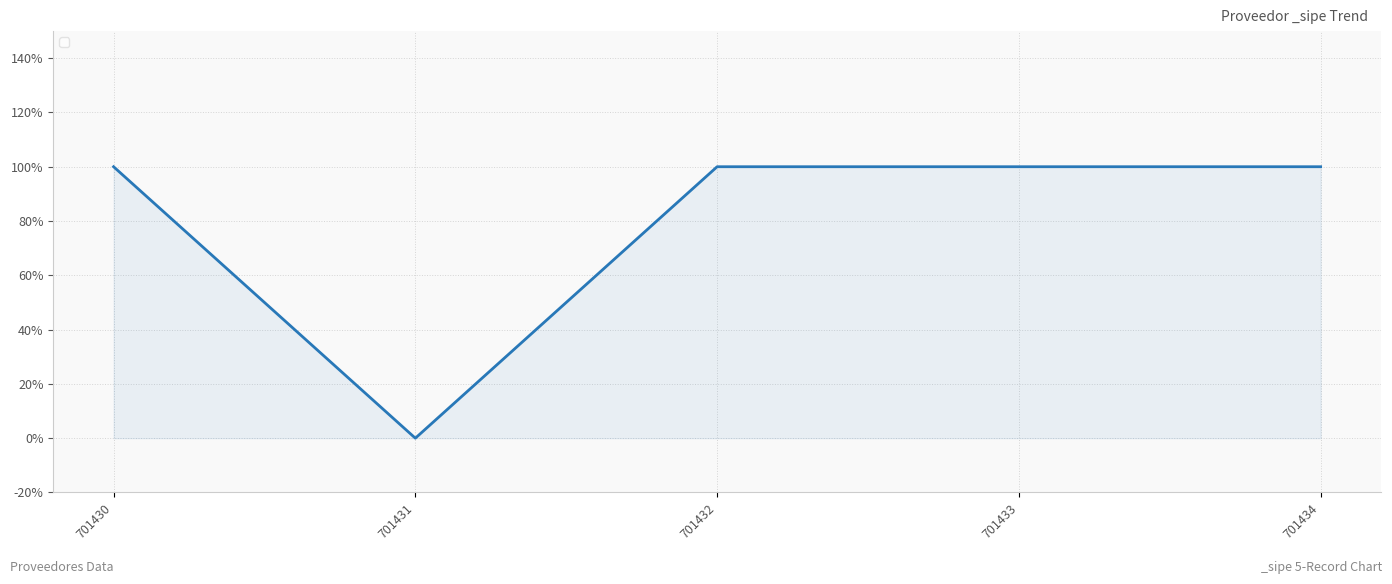

Is it true that the value at 701431 is 0?

False